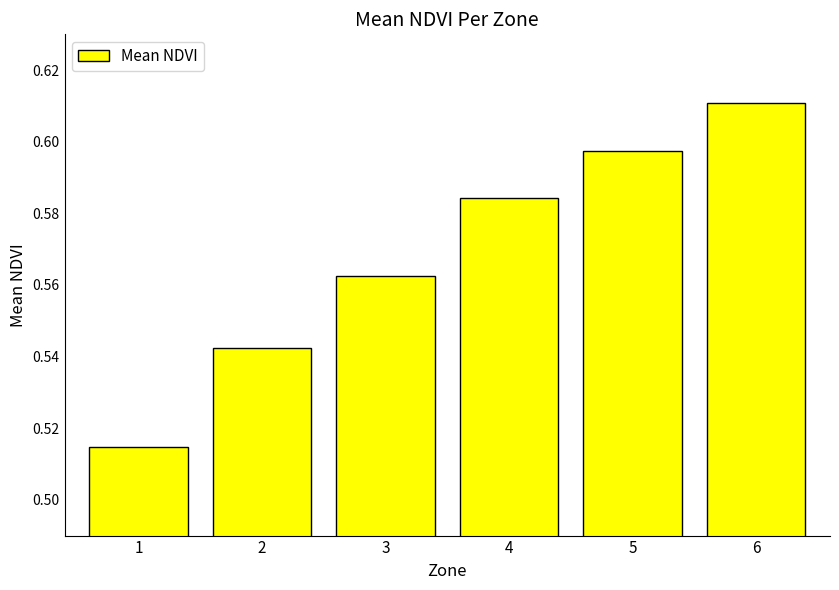

List the labels in order of value, smallest first.

1, 2, 3, 4, 5, 6